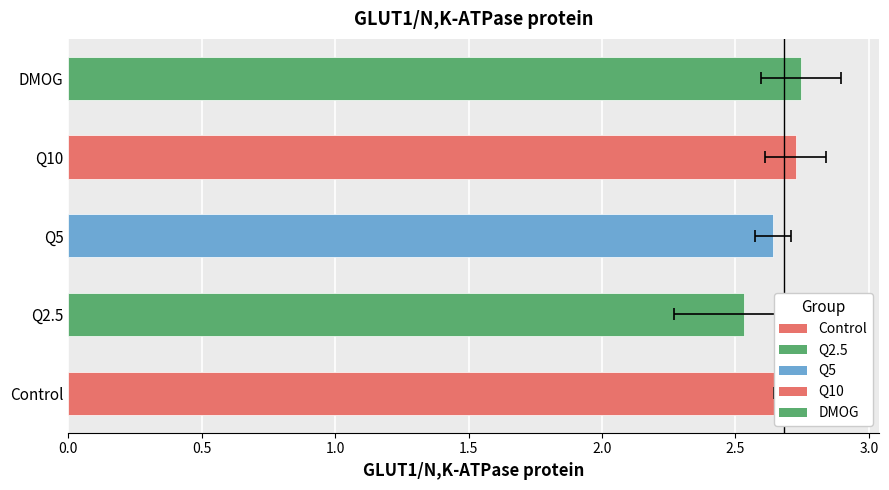

Reading right to left, list all the values displayed in this chart.

2.7	2.7	2.6	2.5	2.8